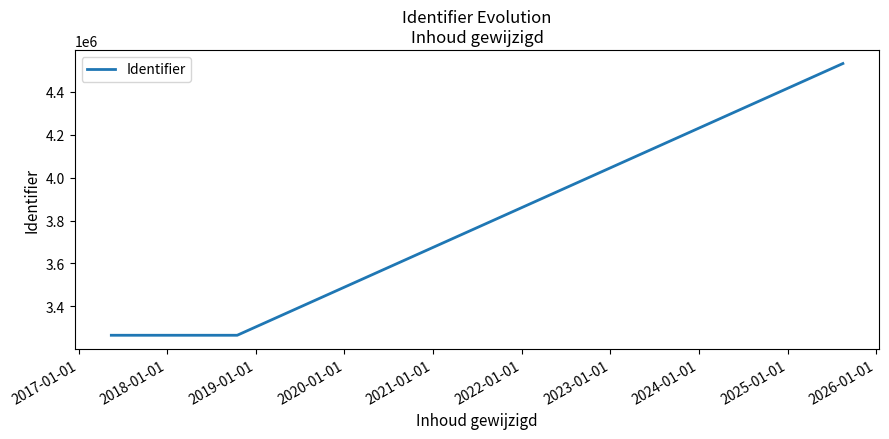

What is the difference between the maximum and minimum values?

1268095